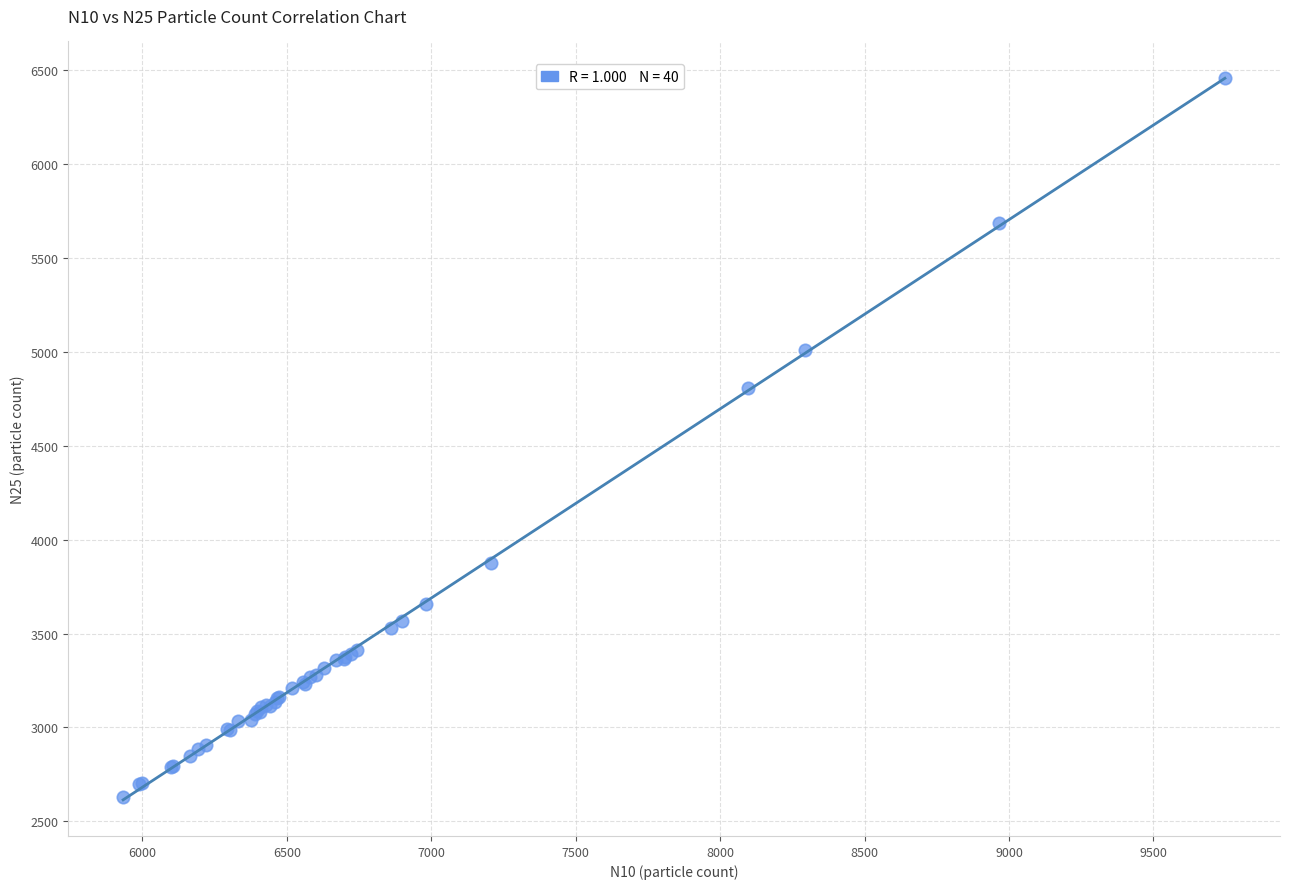

What Y value in the scatter plot is closest to 4544?

4808.0